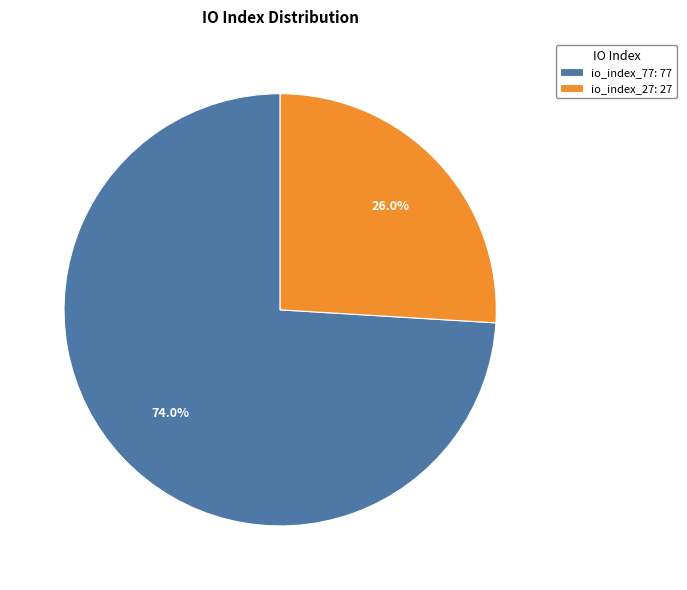

To the nearest percent, what is the average slice percentage?

50%